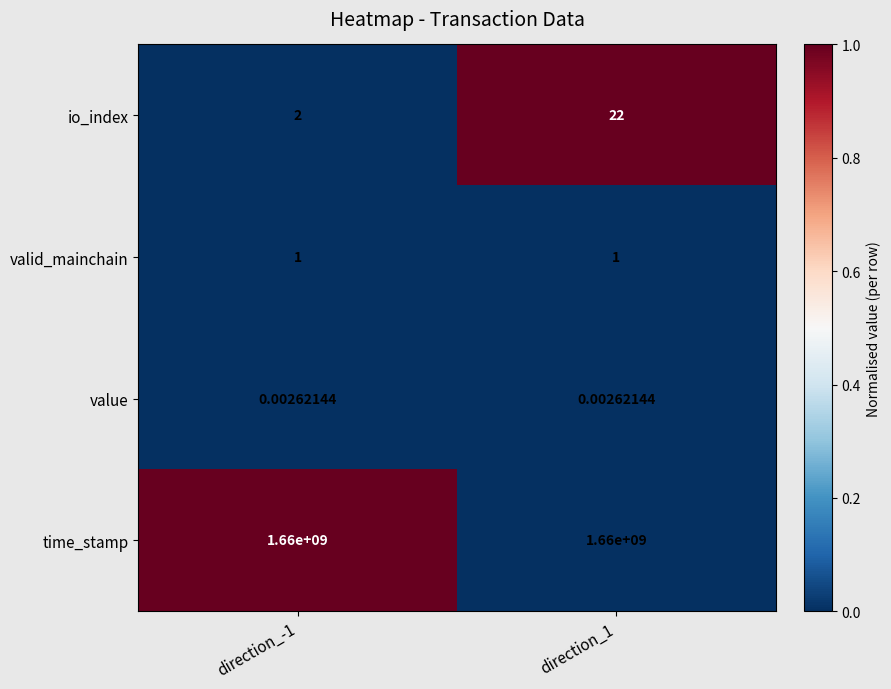

Which series has the widest spread of values?

io_index